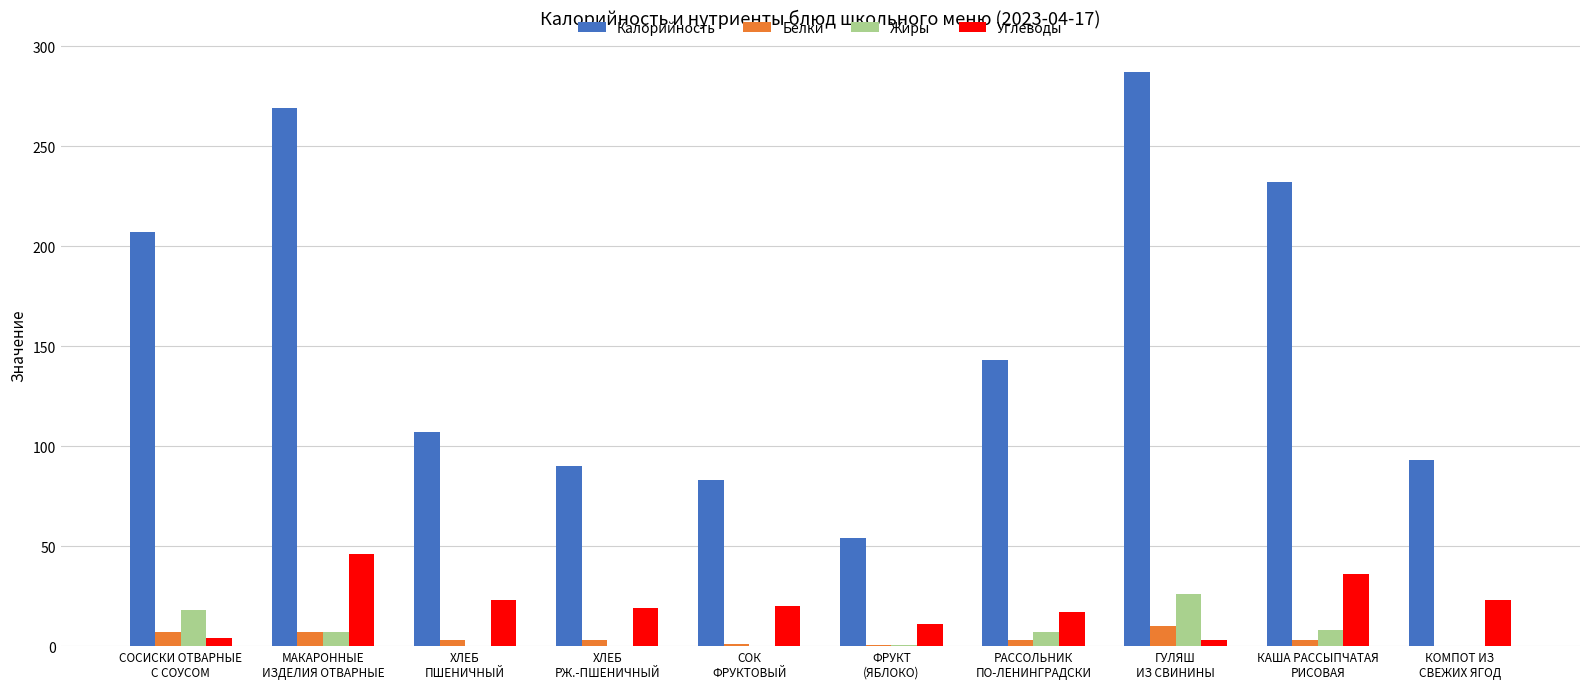

How many data points does each series have?

10